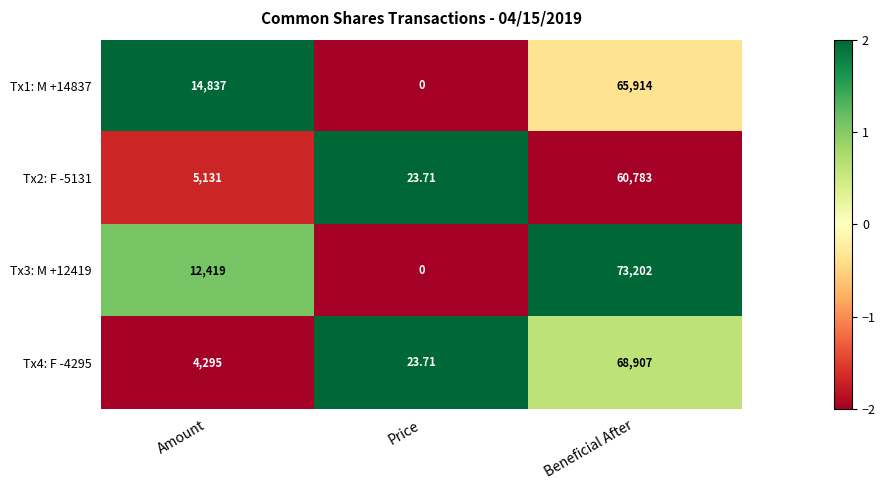

At which category is the sum across all series the highest?

Beneficial After